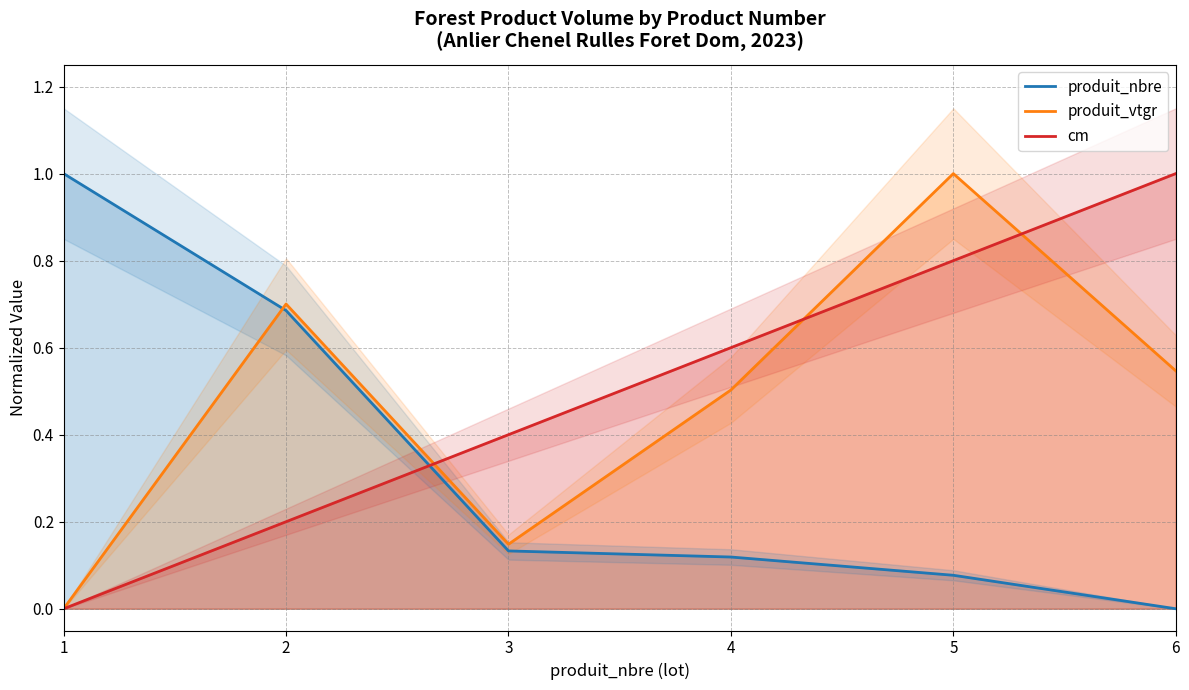

What value does the cm series have at 5?

0.8